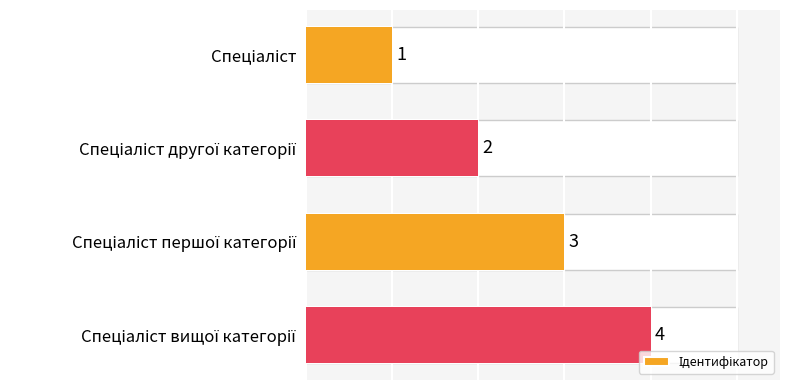

What is the average value?

2